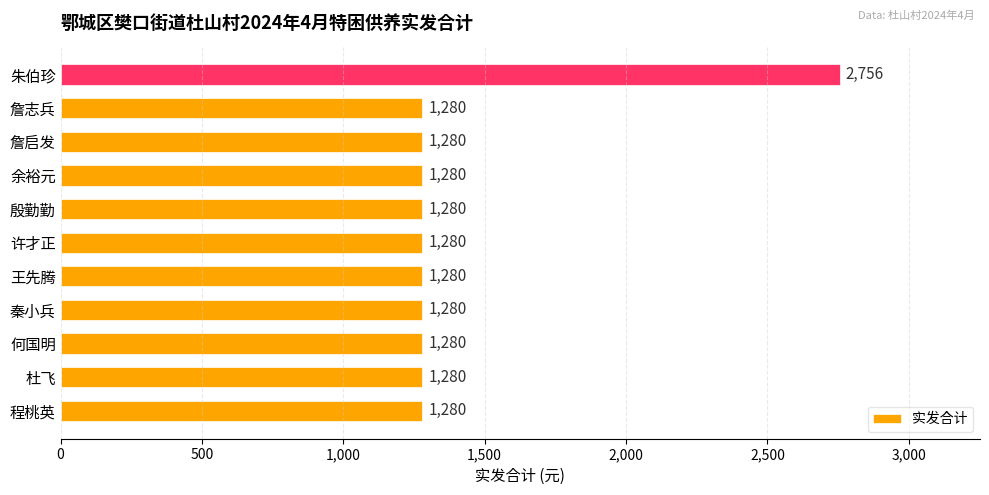

Count the number of categories in the chart.

11